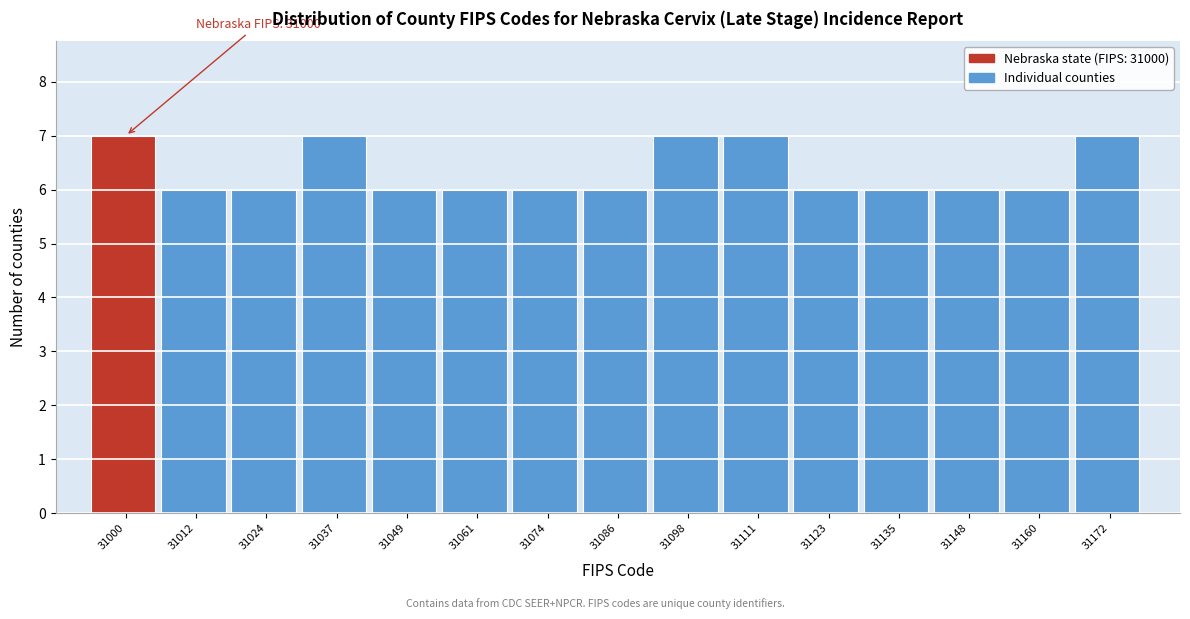

Reading right to left, extract all data points from this chart.

7	6	6	6	6	7	7	6	6	6	6	7	6	6	7